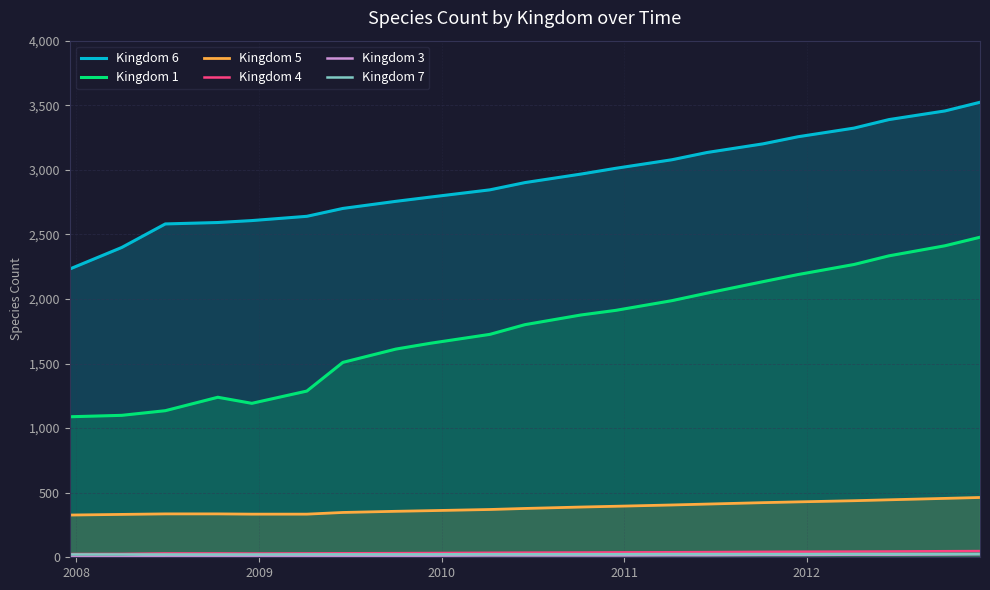

How many series are shown in this chart?

6